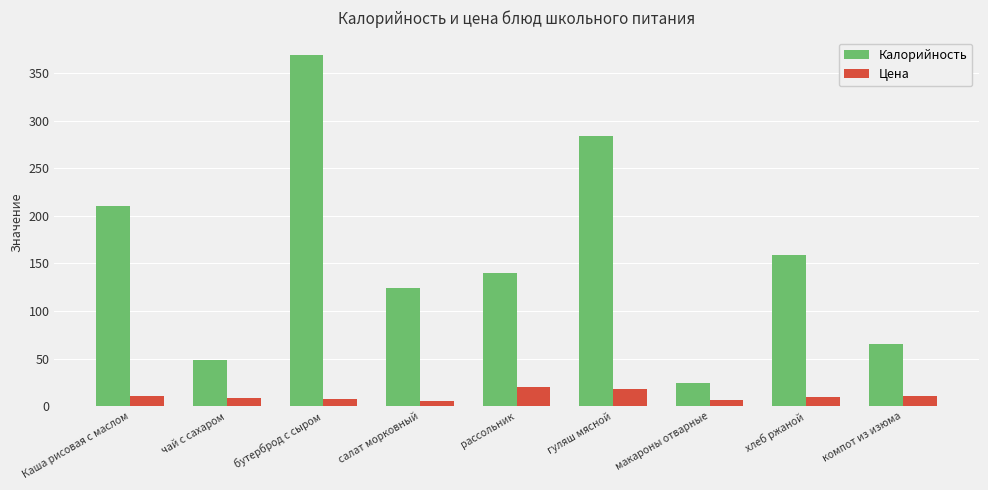

The value of Цена at хлеб ржаной is 10.0. True or false?

True